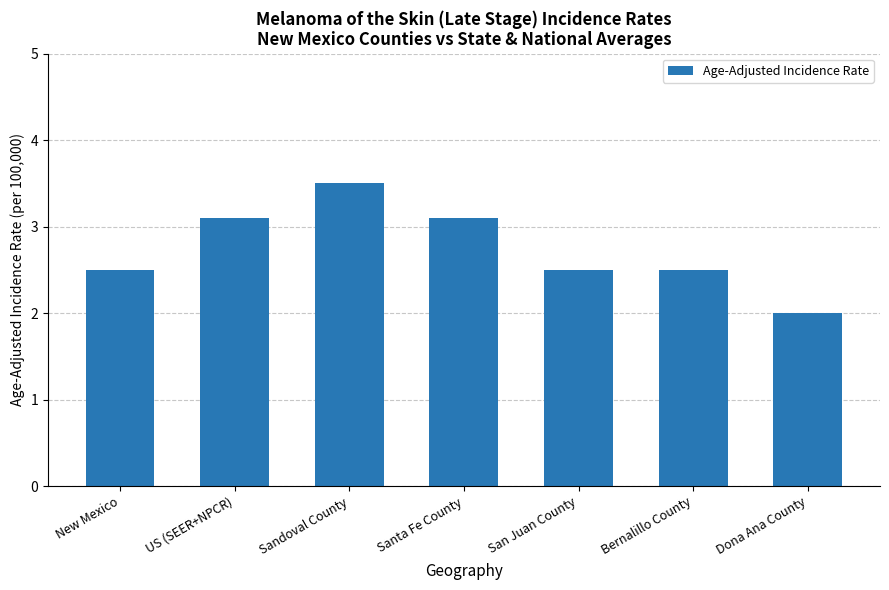

Read the value at San Juan County.

2.5